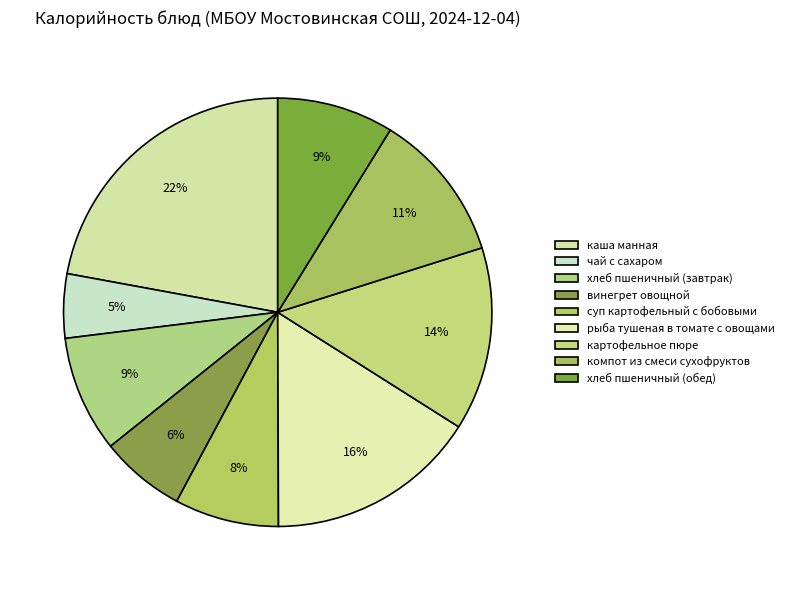

How many segments does this pie chart have?

9